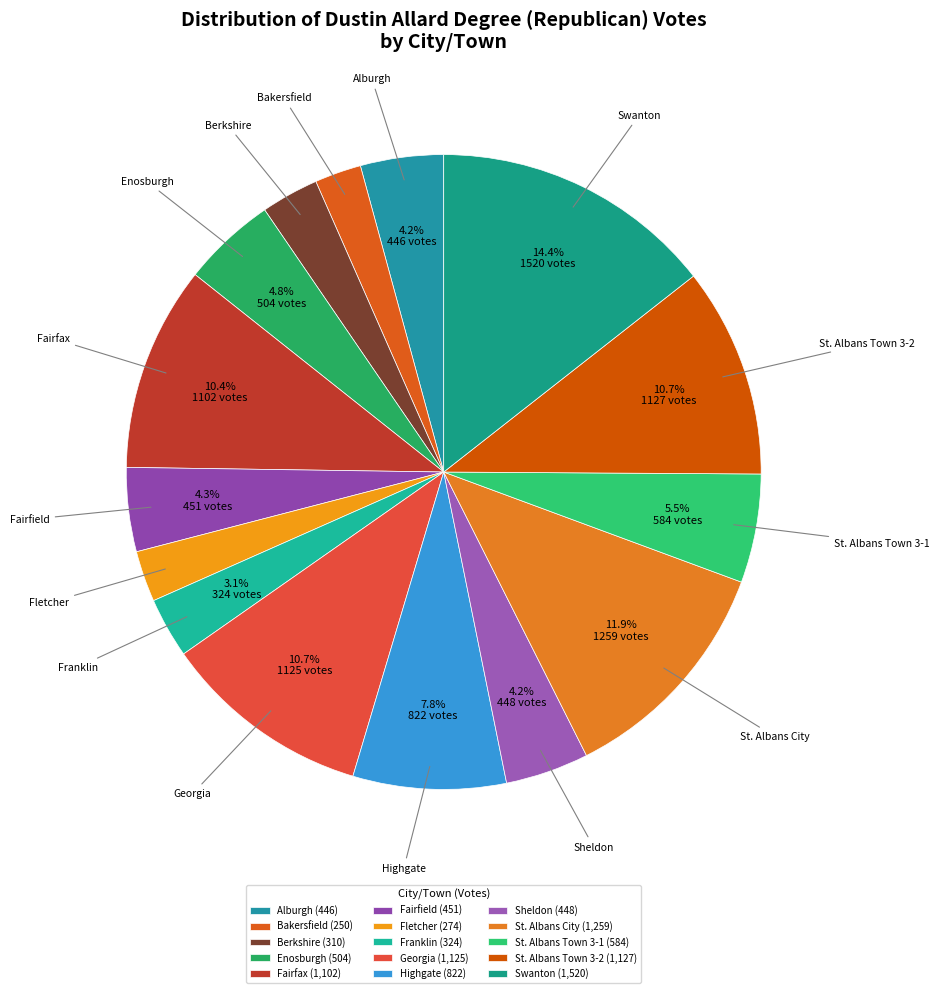

Approximately how many times larger is the value at Highgate compared to St. Albans Town 3-1?

1.4